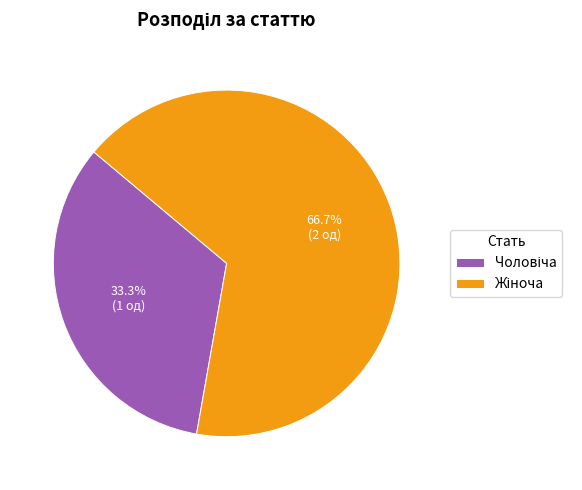

To the nearest percent, what portion does Чоловіча represent?

33%